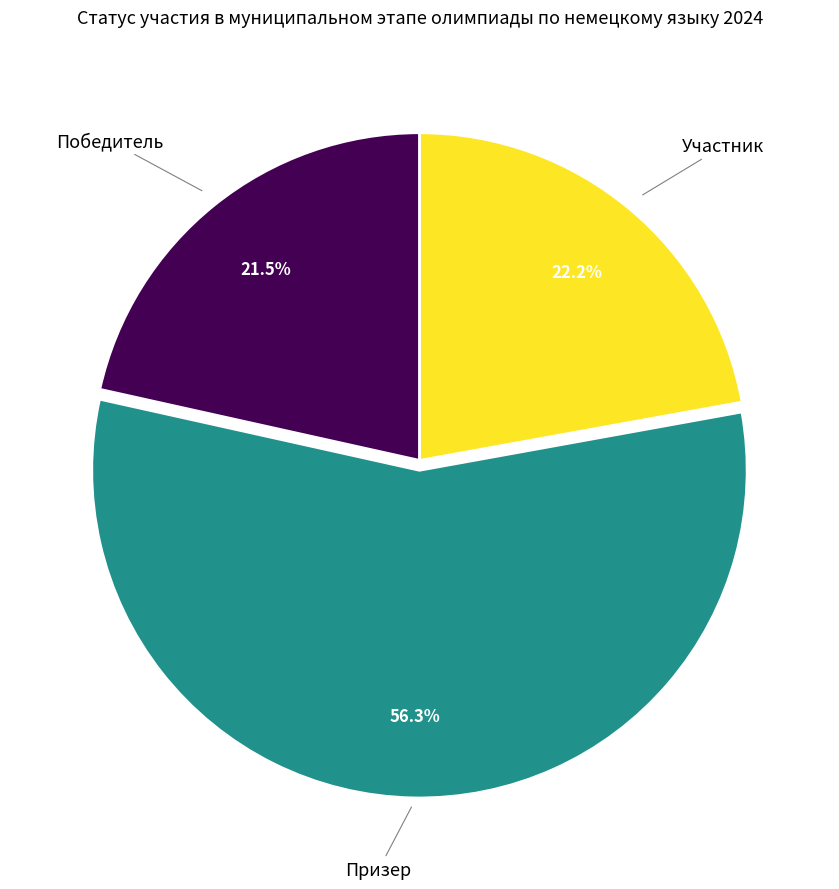

How many segments does this pie chart have?

3